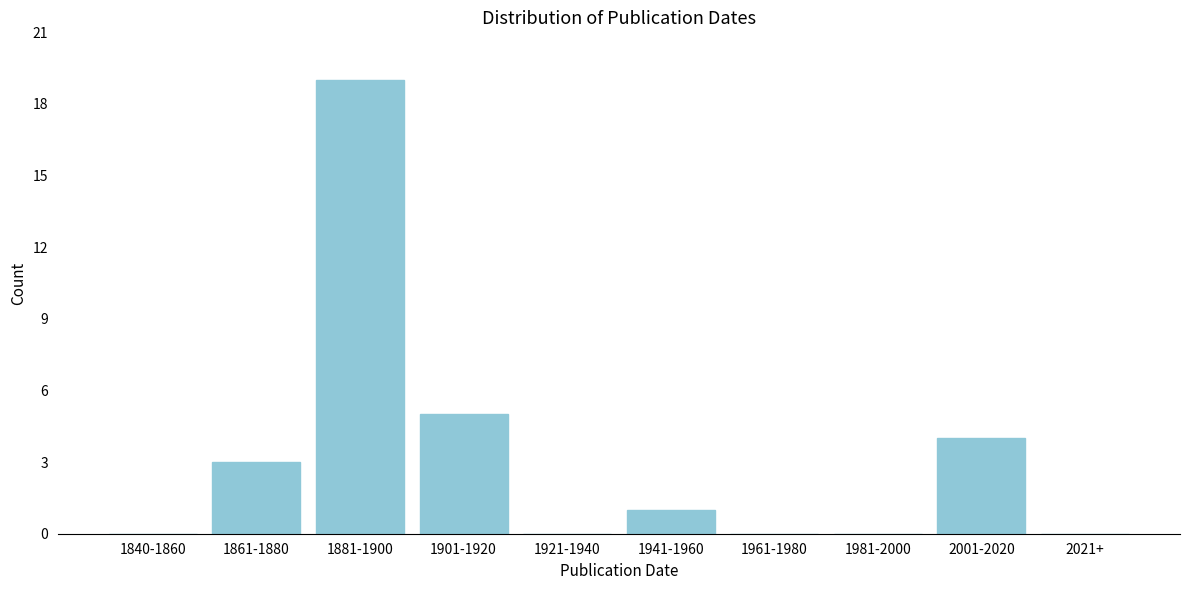

Reading left to right, extract all data points from this chart.

1840-1860=0	1861-1880=3	1881-1900=19	1901-1920=5	1921-1940=0	1941-1960=1	1961-1980=0	1981-2000=0	2001-2020=4	2021+=0